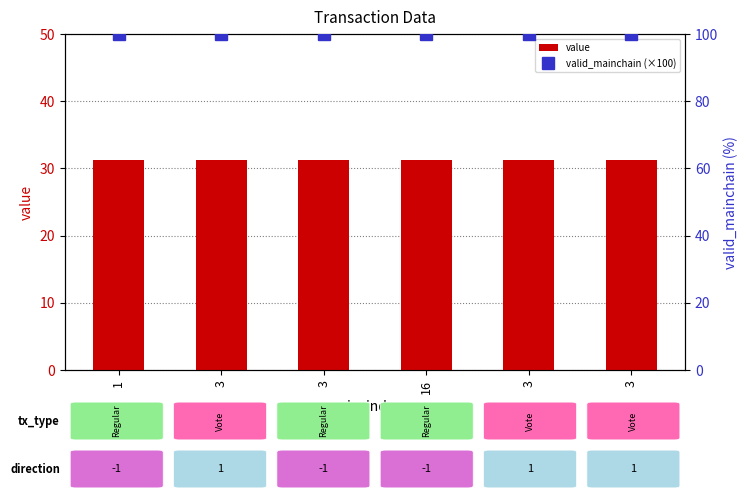

Rank the categories by valid_mainchain (×100) value from lowest to highest.

1, 3, 3, 16, 3, 3